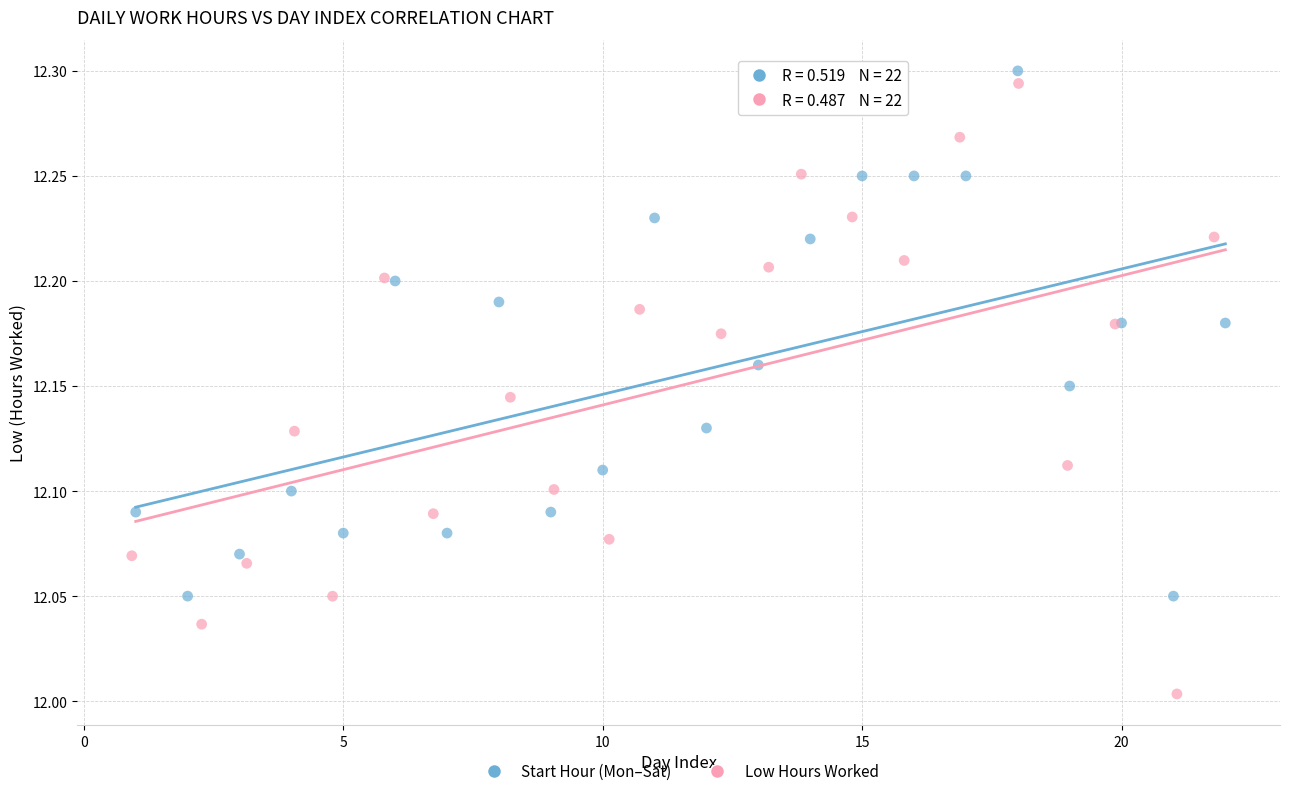

Which series has the widest spread of Y values?

Low Hours Worked